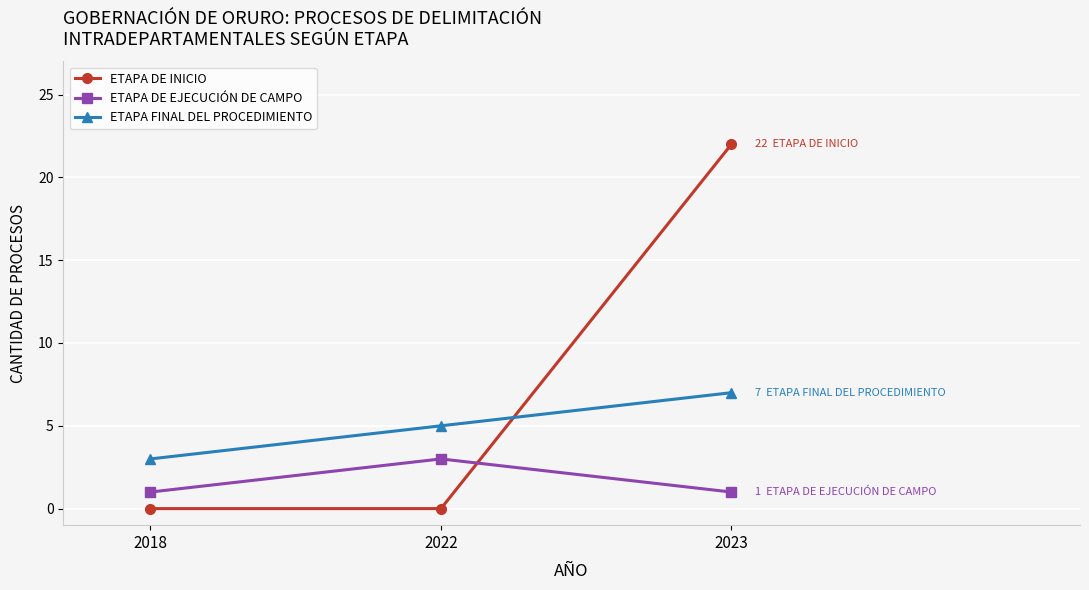

True or false: ETAPA FINAL DEL PROCEDIMIENTO has a value of 7 at 2022.

False